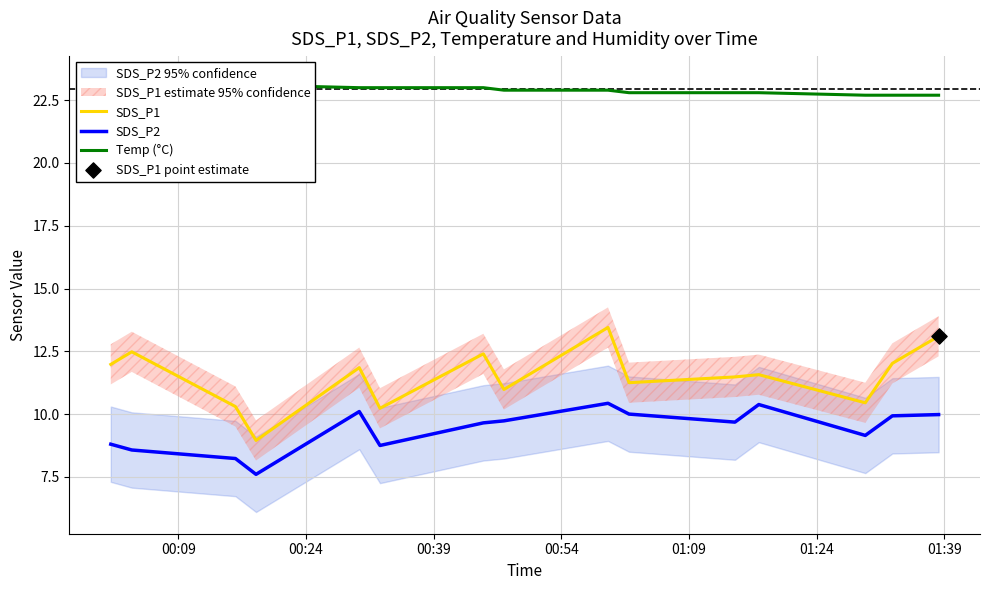

At how many categories does at least one series exceed 9?

15